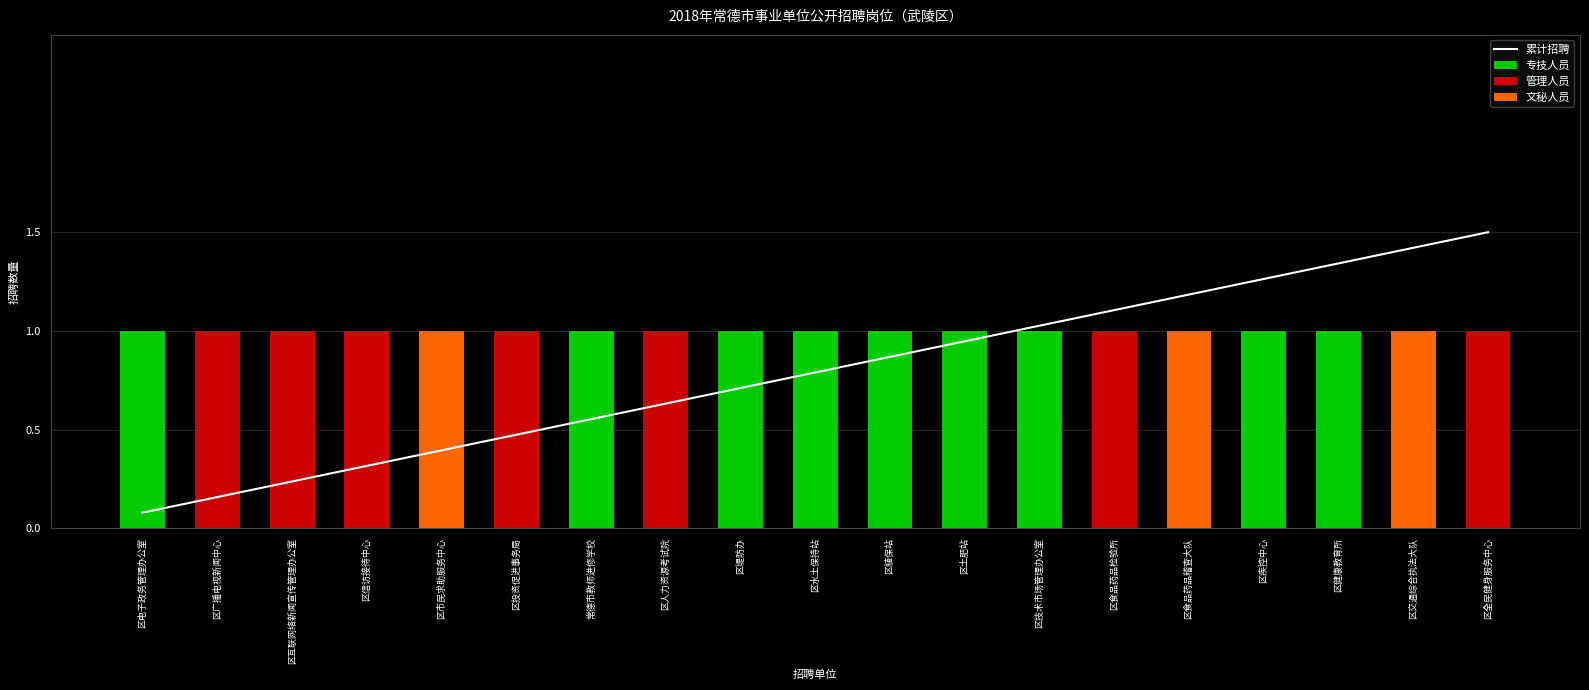

Which label corresponds to the largest value in the chart?

区全民健身服务中心